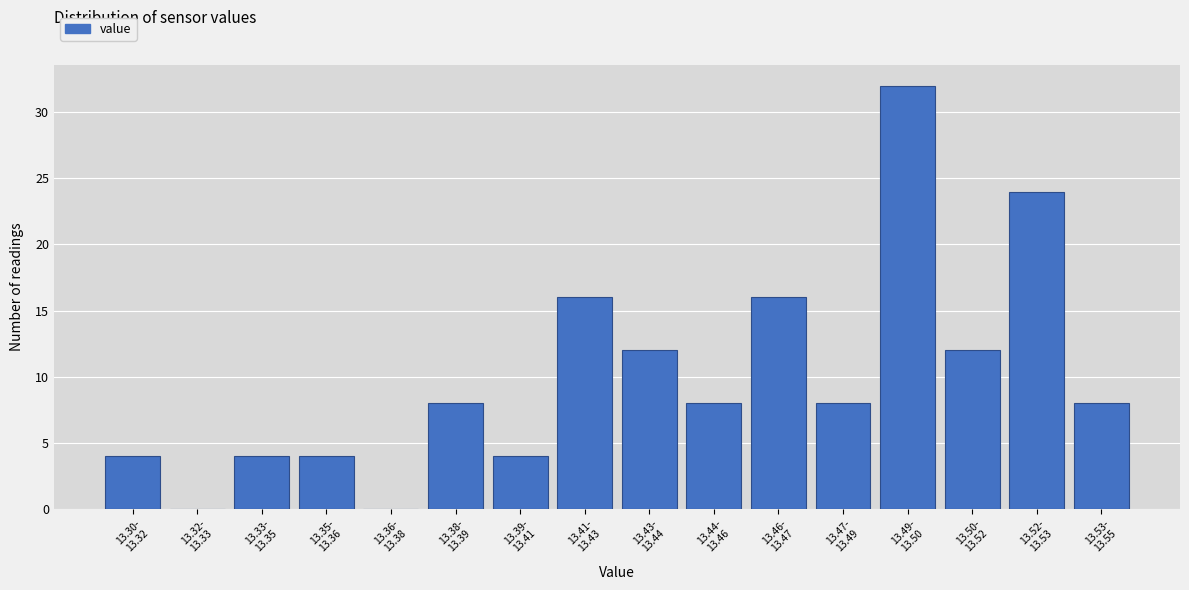

What is the sum of all values?

160